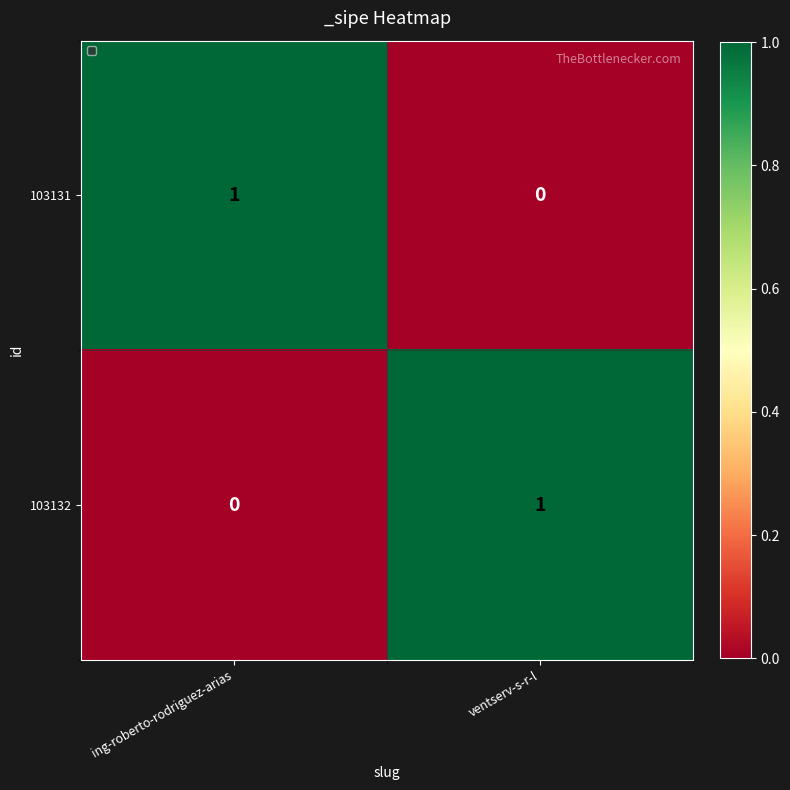

True or false: 103132 has a value of 2 at ventserv-s-r-l.

False